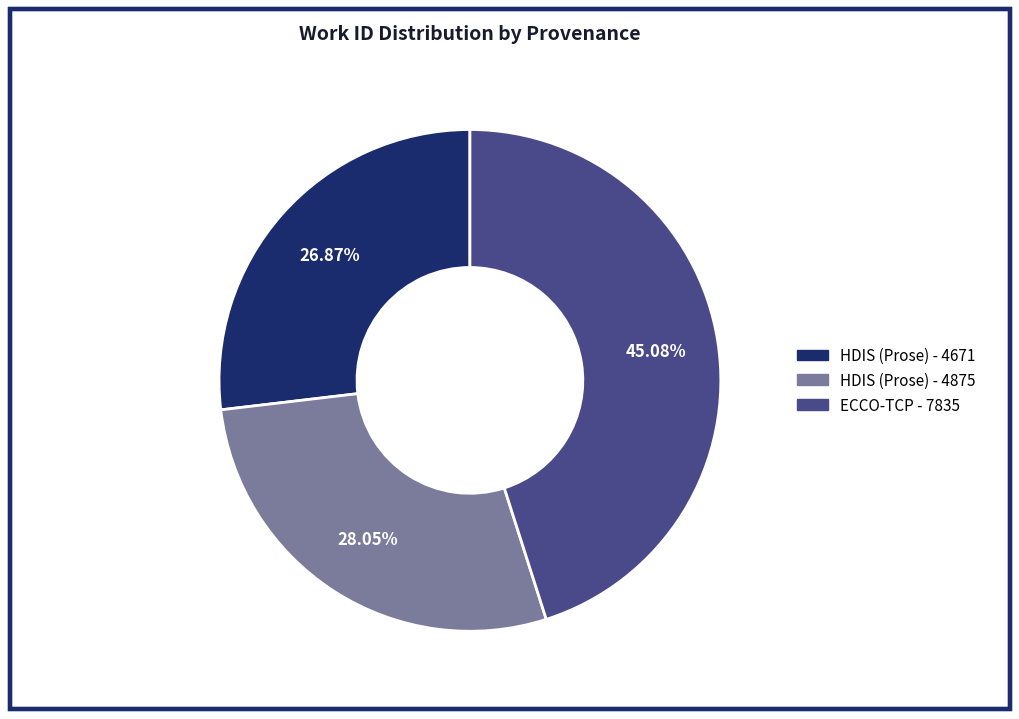

Between HDIS (Prose) - 4875 and HDIS (Prose) - 4671, which is larger?

HDIS (Prose) - 4875